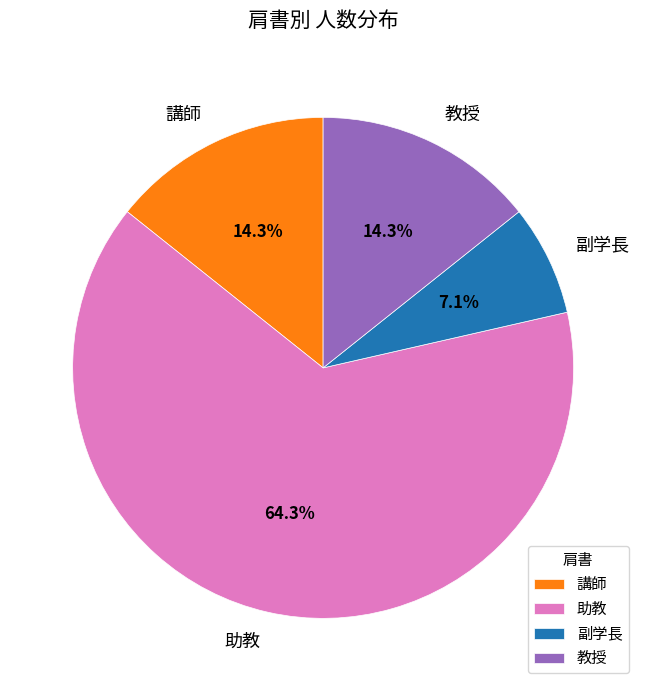

How many slices are in this pie chart?

4